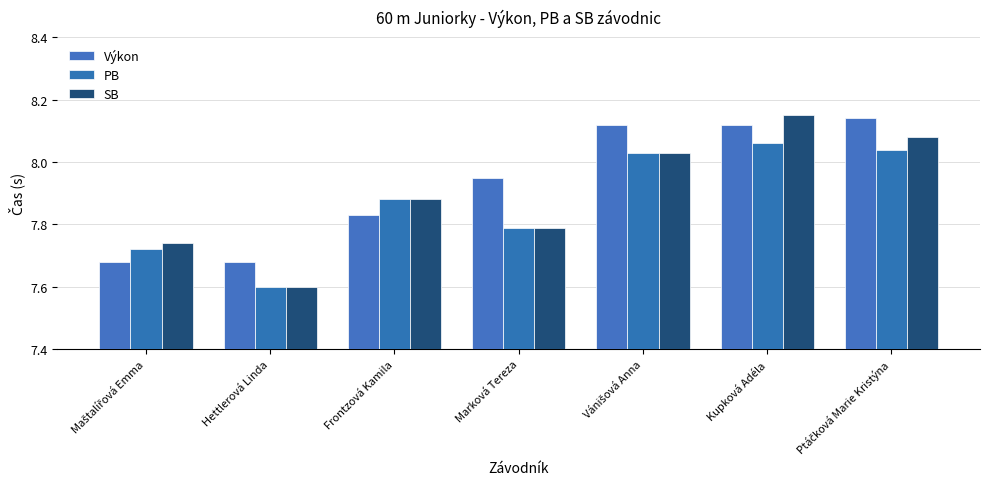

Which series has the largest total across all categories?

Výkon